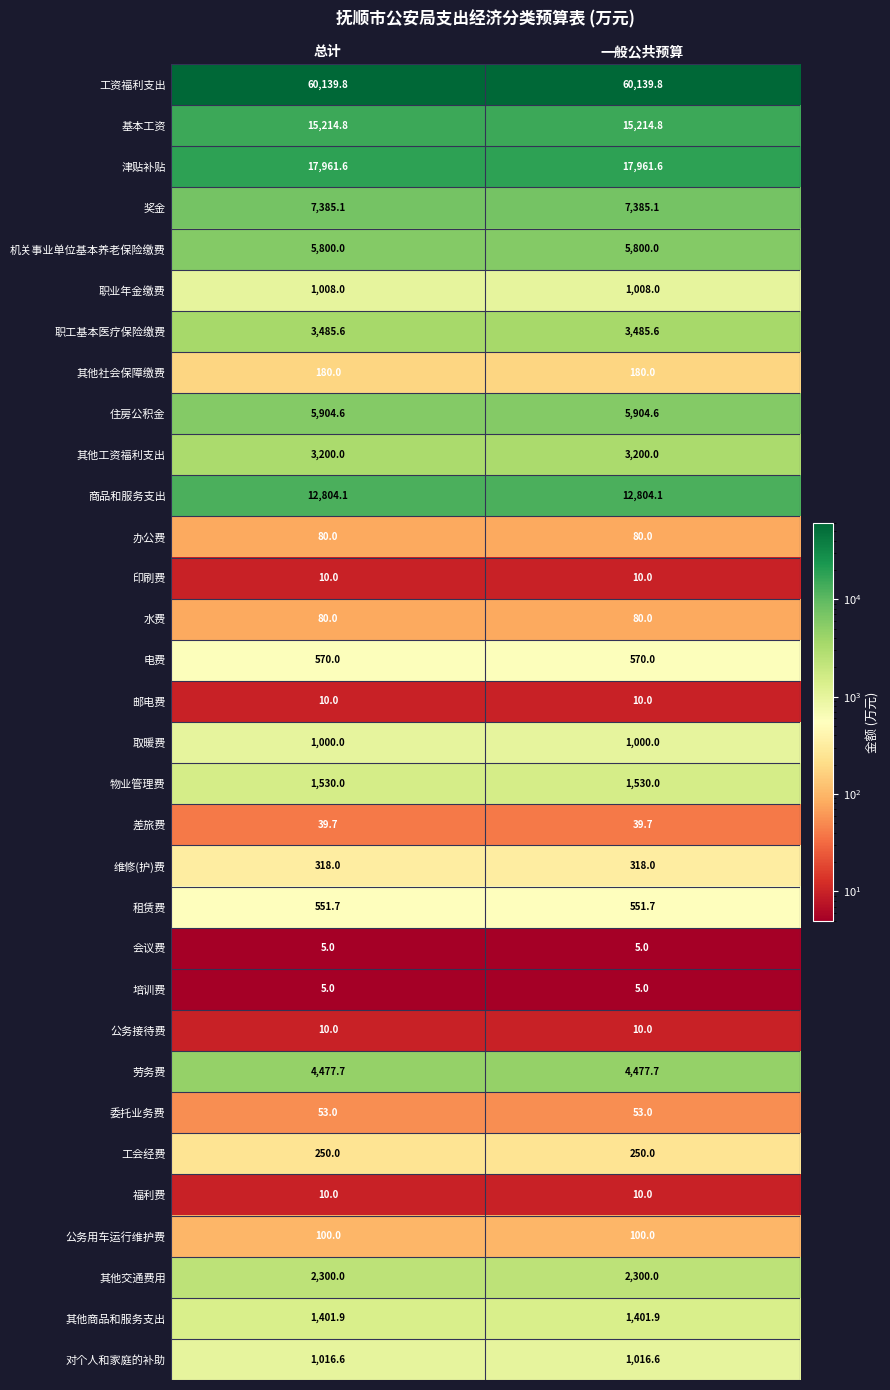

What is the total value across all series at 一般公共预算?

146902.2